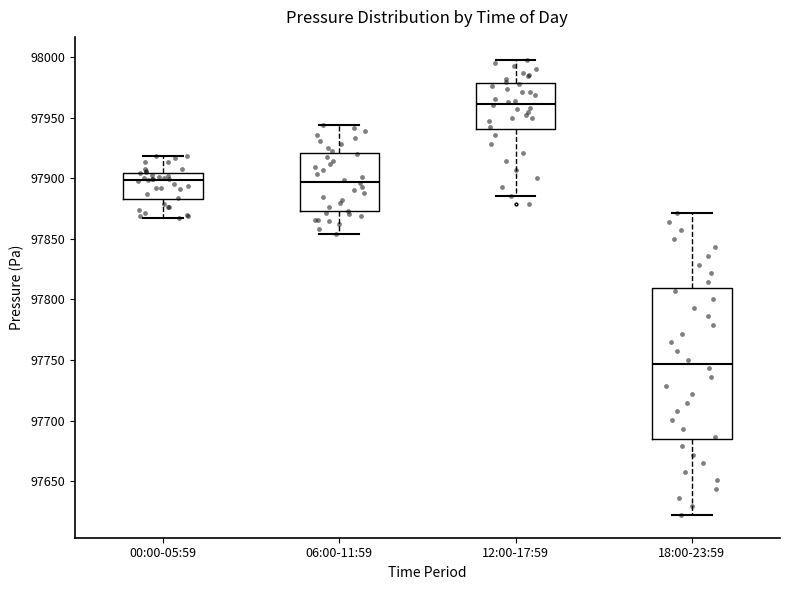

Reading left to right, transcribe this box plot: for each box, give where its median line is, the range the box spans, and where its two whiskers end, as read against the y-axis. The values are not printed on the chart, so give them approximately, as read against the axis.

00:00-05:59: median 97900, box 97885 to 97905, whiskers 97870 to 97920
06:00-11:59: median 97895, box 97875 to 97920, whiskers 97855 to 97945
12:00-17:59: median 97960, box 97940 to 97980, whiskers 97885 to 98000
18:00-23:59: median 97745, box 97685 to 97810, whiskers 97620 to 97870